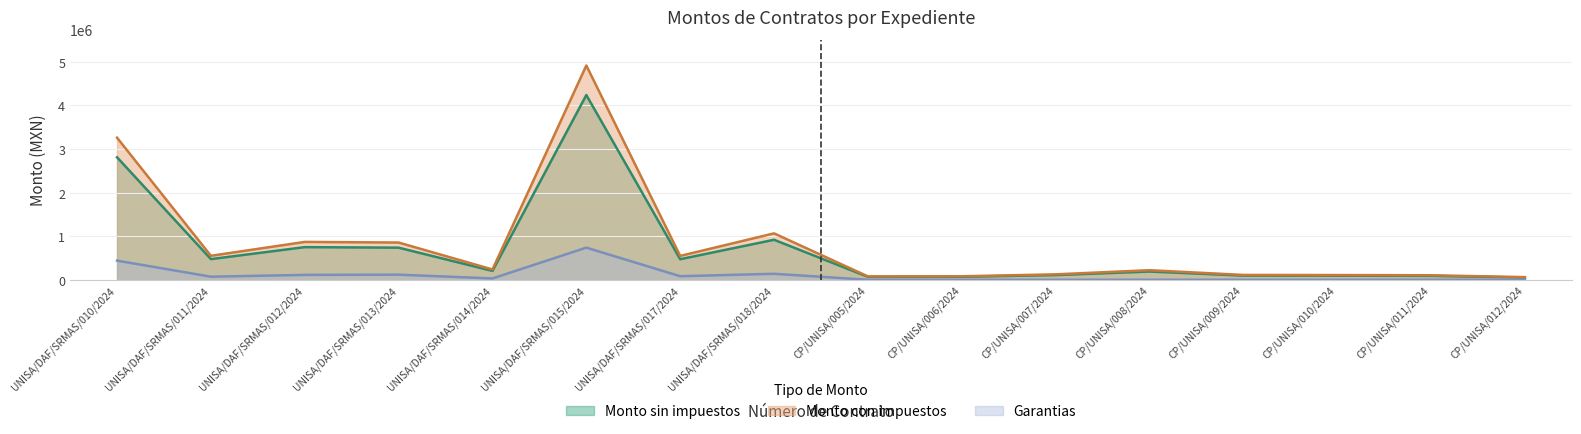

How many interior local peaks does the Monto con impuestos series have?

4